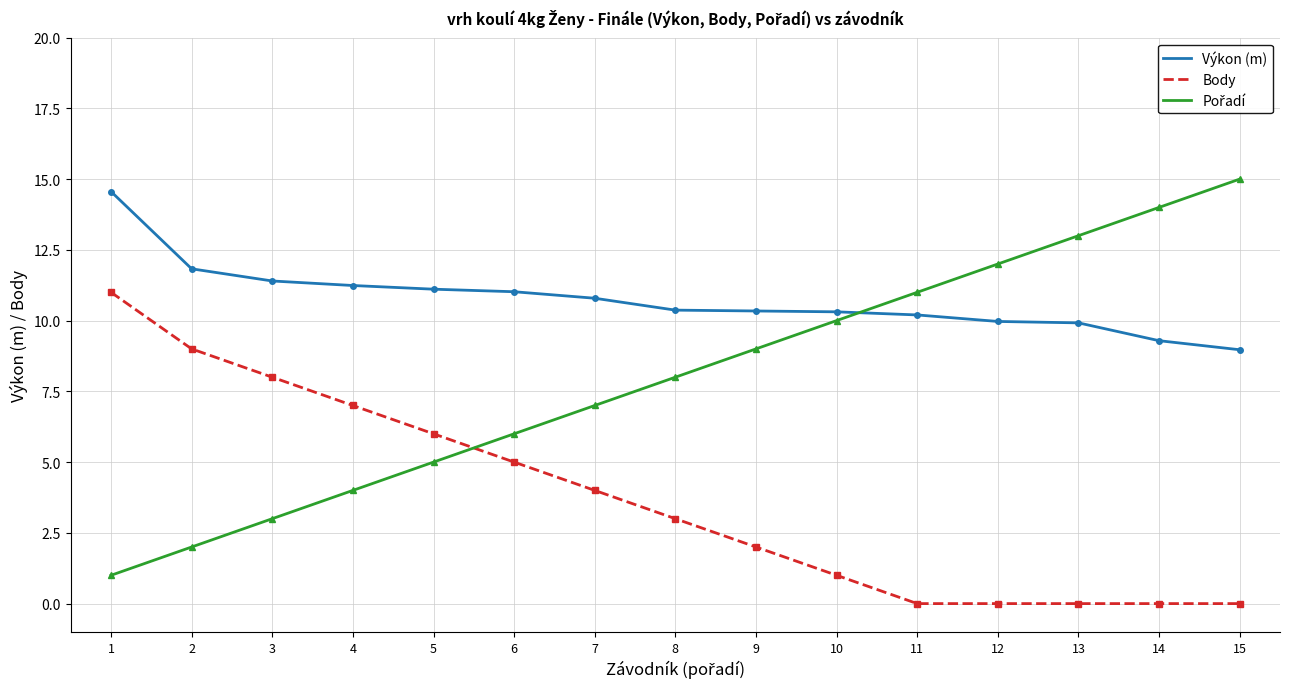

At which category is the sum across all series the highest?

1